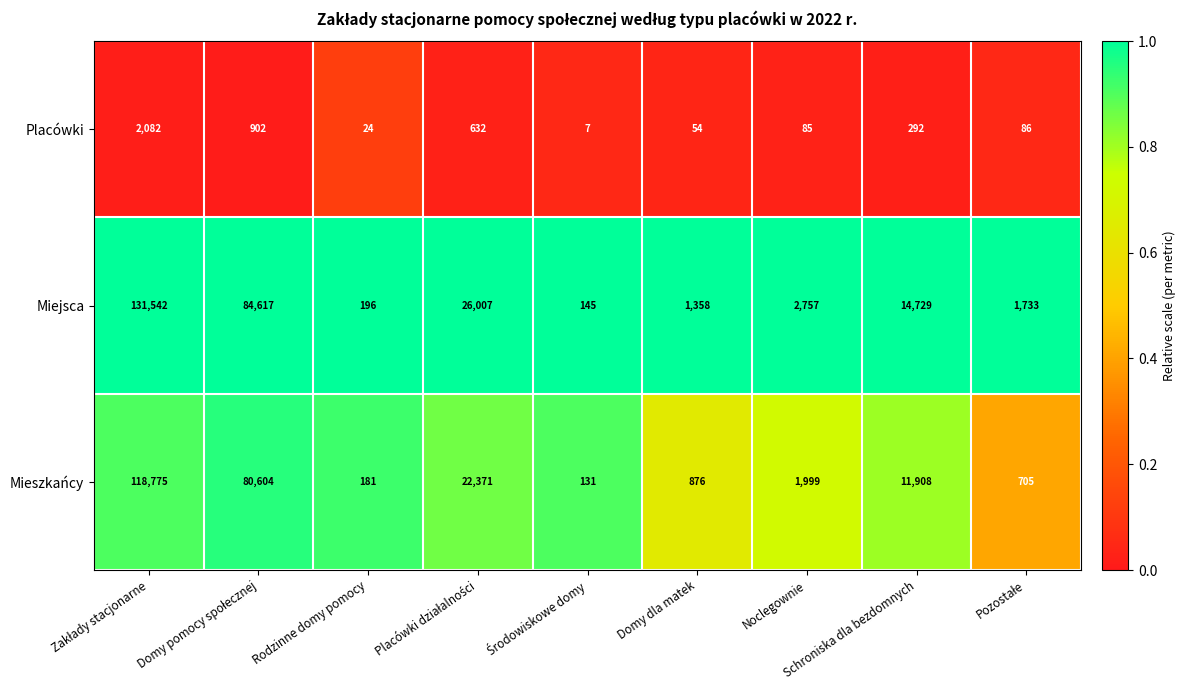

What is the difference between the maximum and minimum values in the Placówki series?

2075